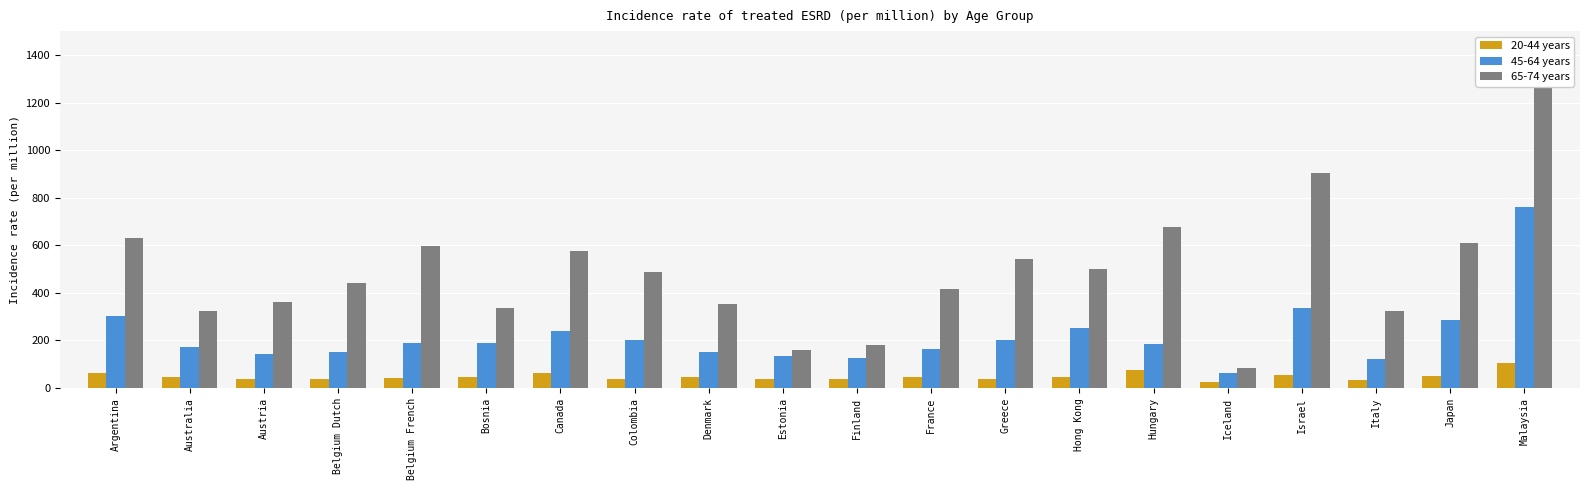

What is the difference between the 65-74 years values at Hungary and Denmark?

323